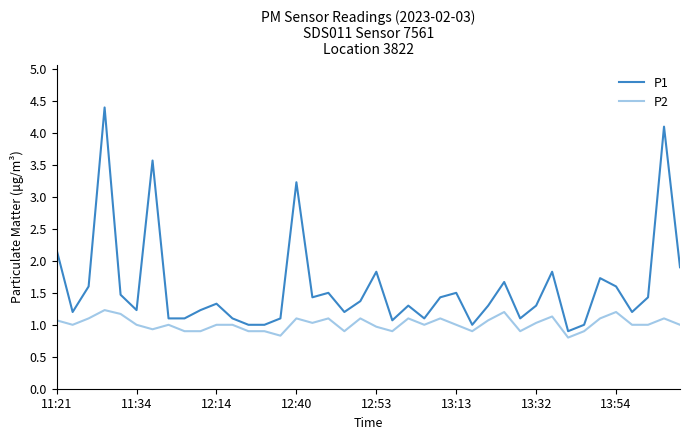

Rank the series by their maximum value, from highest to lowest.

P1, P2